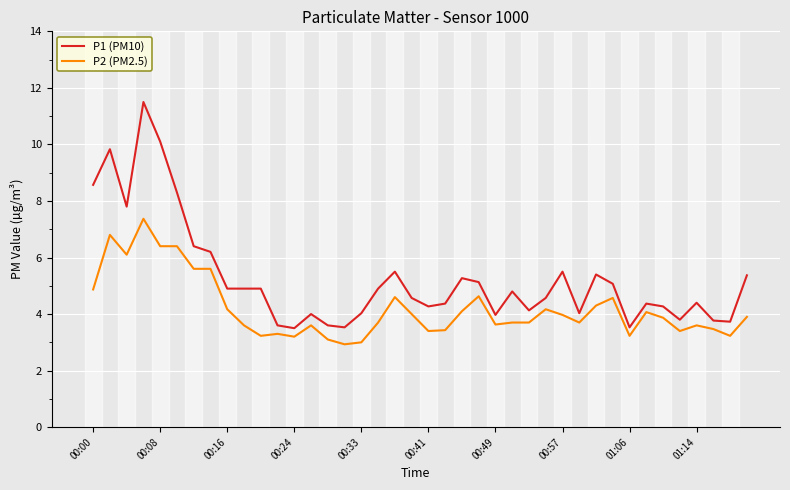

What is the lowest value of the P1 (PM10) series?

3.5